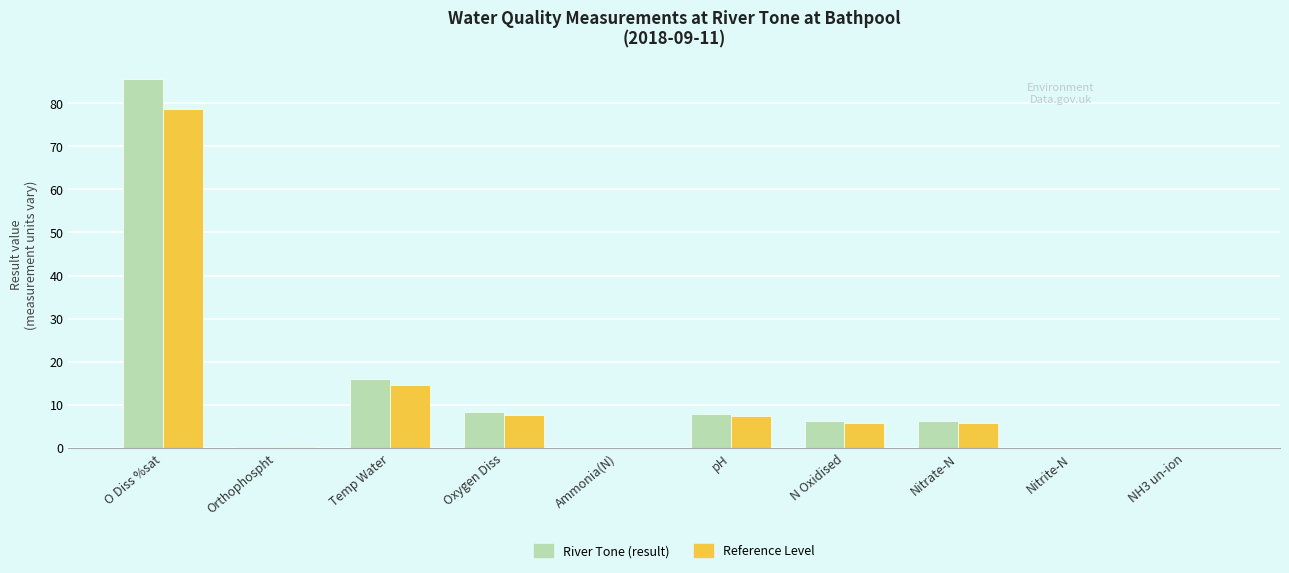

Which series has the largest total across all categories?

River Tone (result)